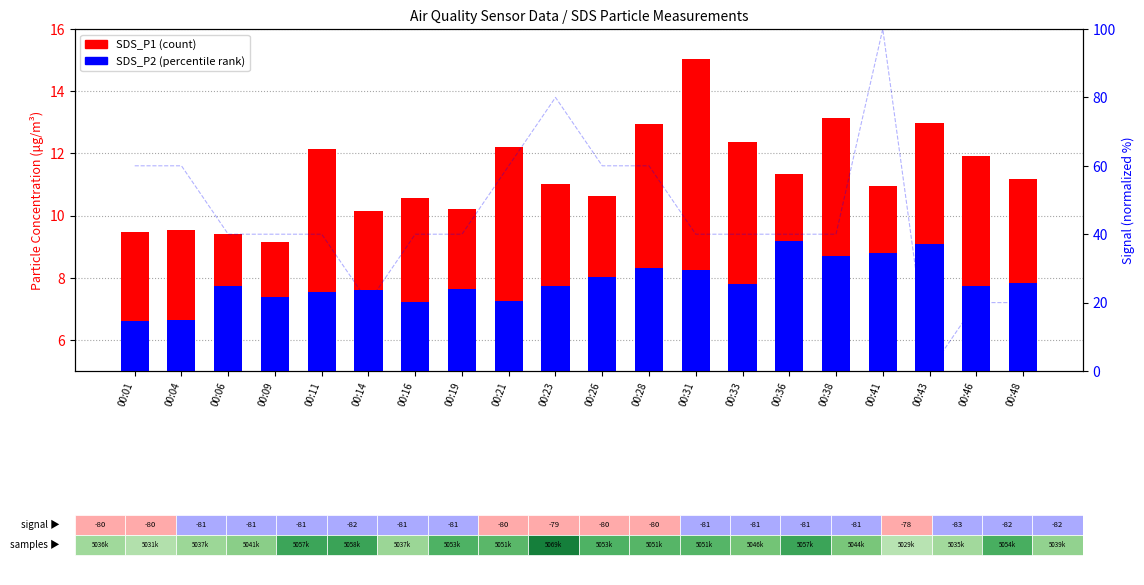

What is the difference between the SDS_P1 (count) values at 00:04 and 00:33?

2.8